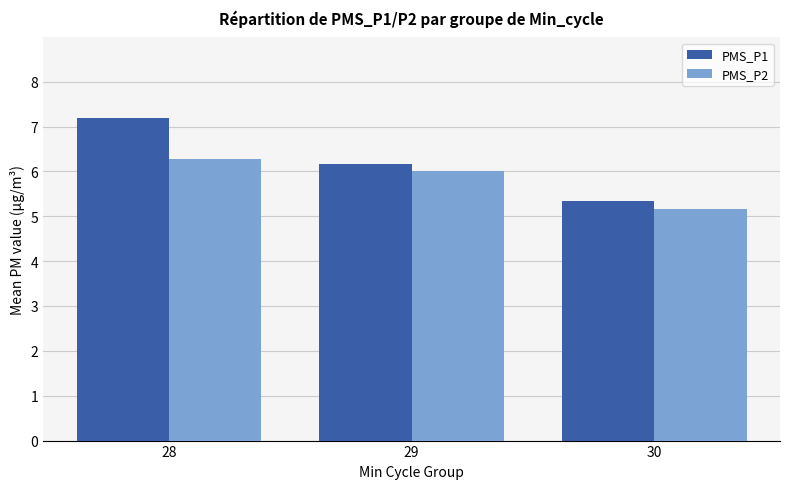

Reading left to right, transcribe all the data shown in this chart.

PMS_P1: 7.2	6.2	5.3
PMS_P2: 6.3	6.0	5.2